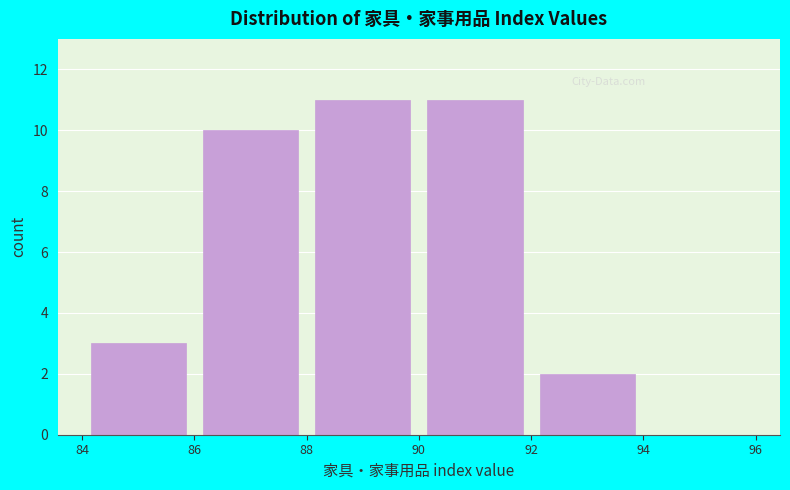

Reading left to right, list every bar in this chart as the range it spans on the x-axis followed by its height. The values are not printed on the chart, so give them approximately, as read against the axis.

84 to 86: 3
86 to 88: 10
88 to 90: 11
90 to 92: 11
92 to 94: 2
94 to 96: 0